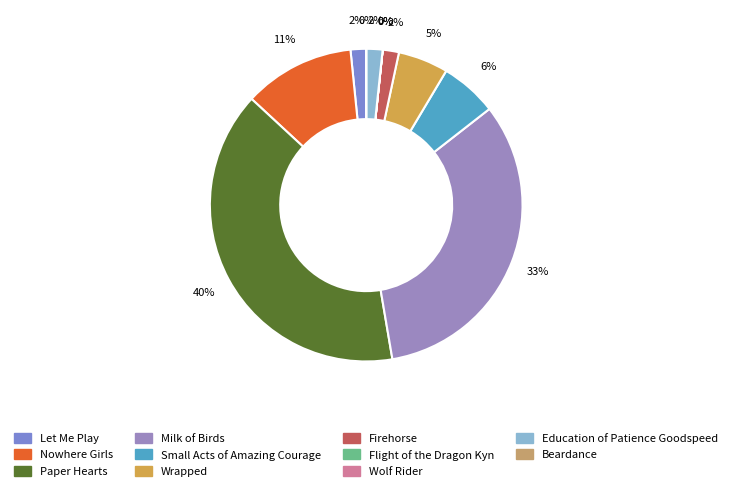

Rank the categories by value from highest to lowest.

Paper Hearts, Milk of Birds, Nowhere Girls, Small Acts of Amazing Courage, Wrapped, Firehorse, Education of Patience Goodspeed, Let Me Play, Flight of the Dragon Kyn, Beardance, Wolf Rider